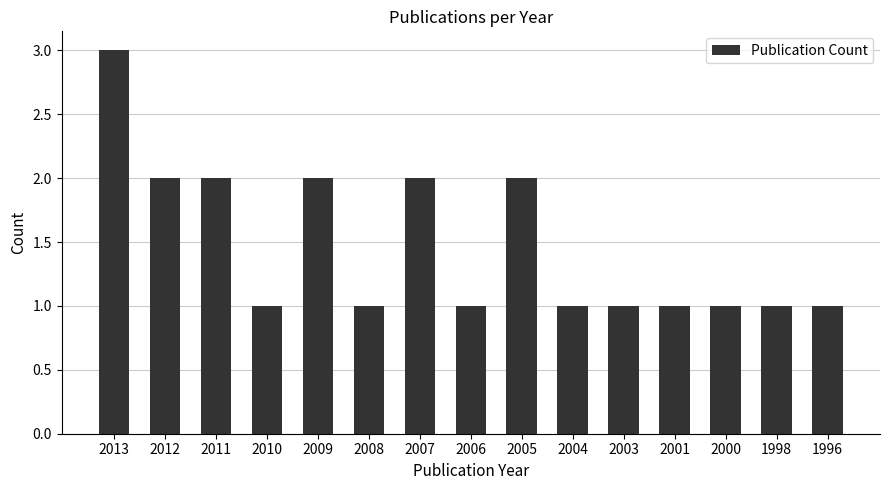

How many data points does each series have?

15